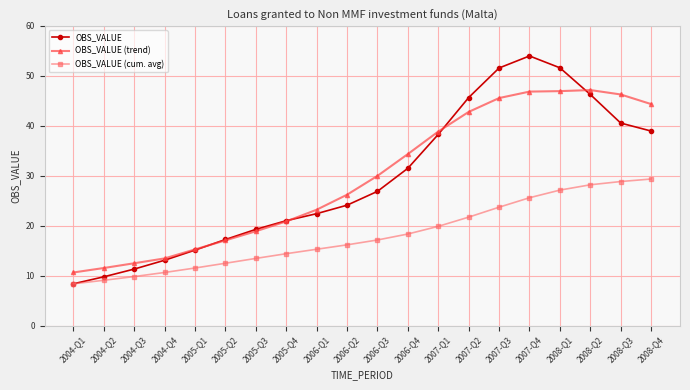

True or false: OBS_VALUE has a value of 38.3 at 2007-Q1.

True